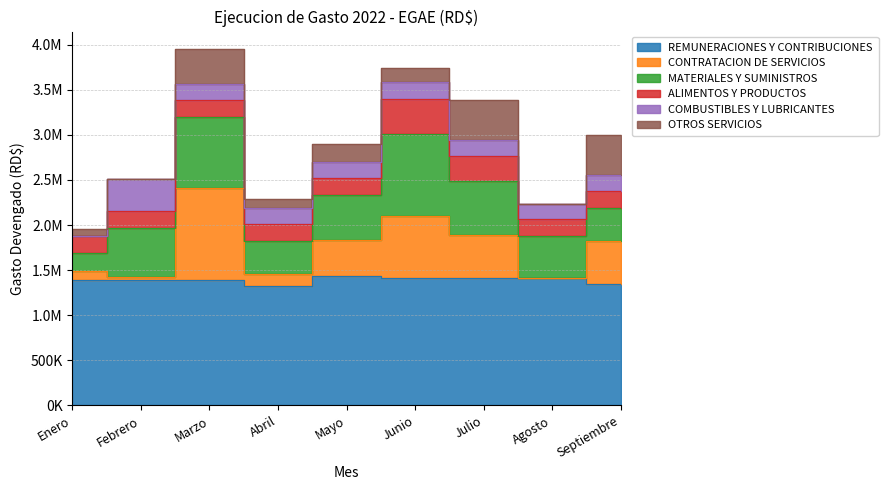

What are all the series names shown in the legend?

REMUNERACIONES Y CONTRIBUCIONES, CONTRATACION DE SERVICIOS, MATERIALES Y SUMINISTROS, ALIMENTOS Y PRODUCTOS, COMBUSTIBLES Y LUBRICANTES, OTROS SERVICIOS